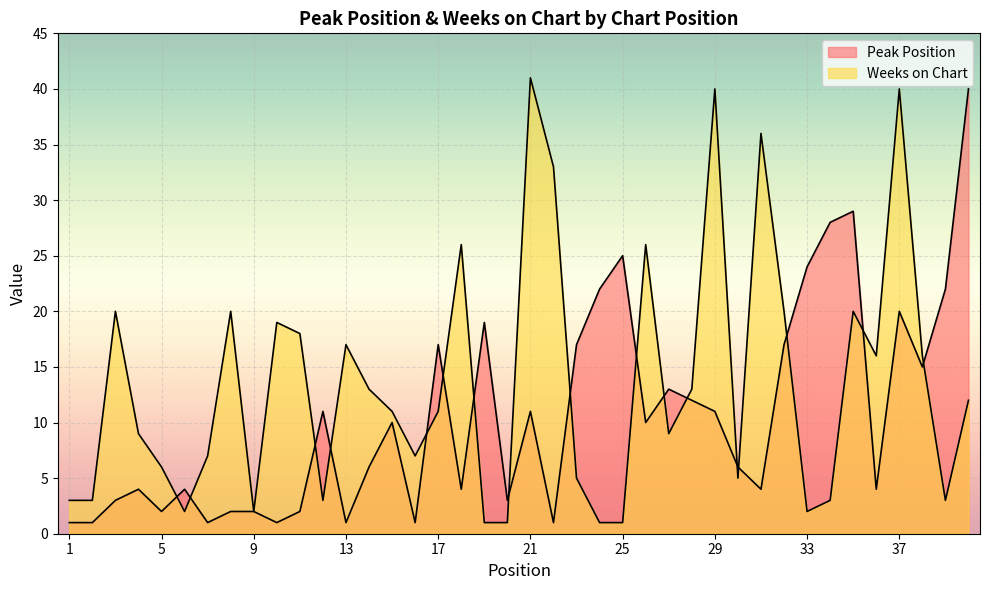

How many data points in Peak Position are less than 10?

20